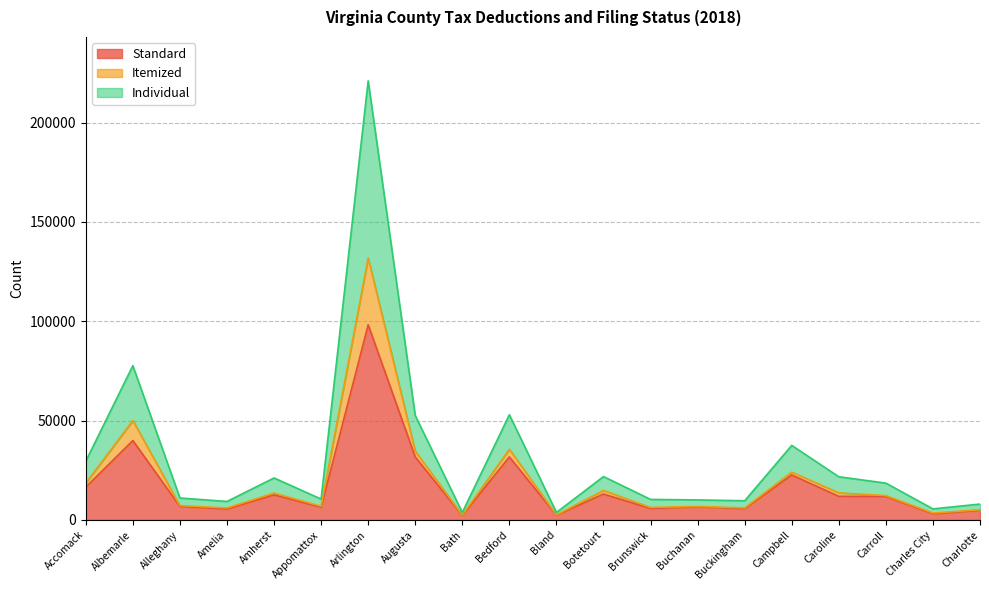

What is the label of the 7th point from the right?

Buchanan